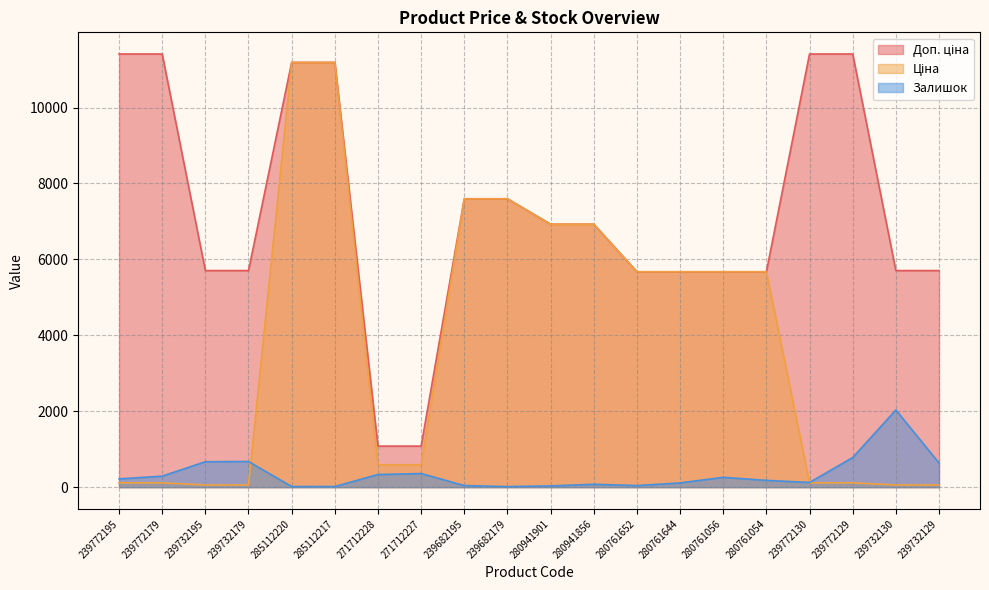

What is the average value of the Доп. ціна series?

7237.0